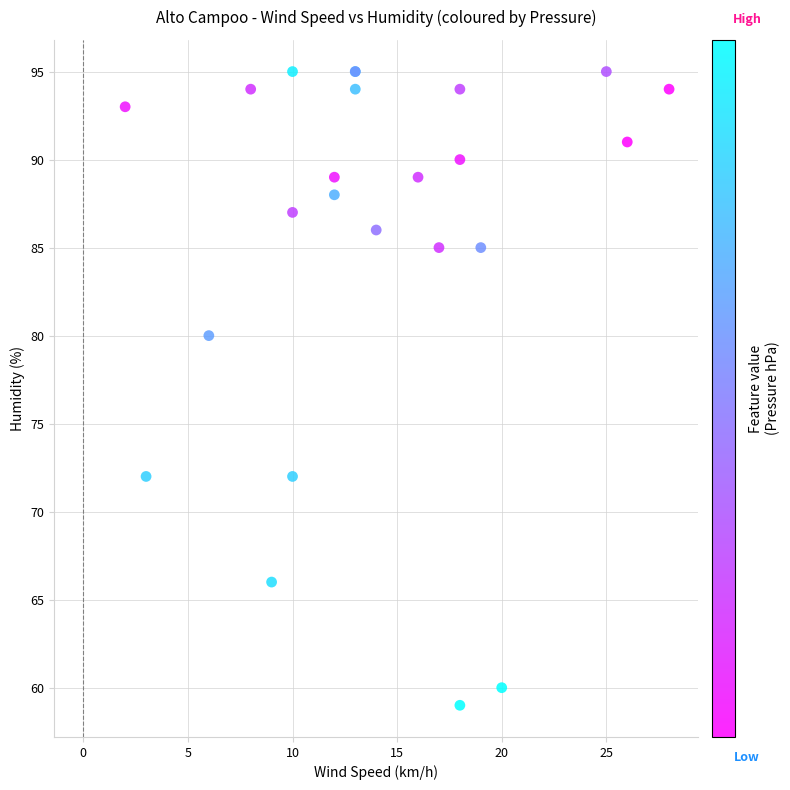

What Y value in the scatter plot is closest to 77?

80